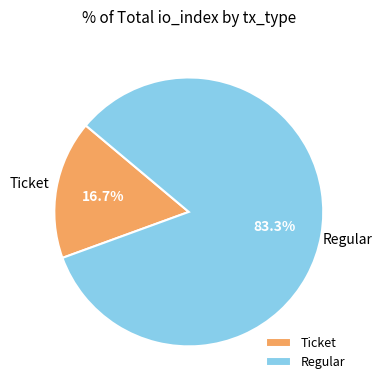

Do Ticket and Regular together represent more than half of the pie?

Yes